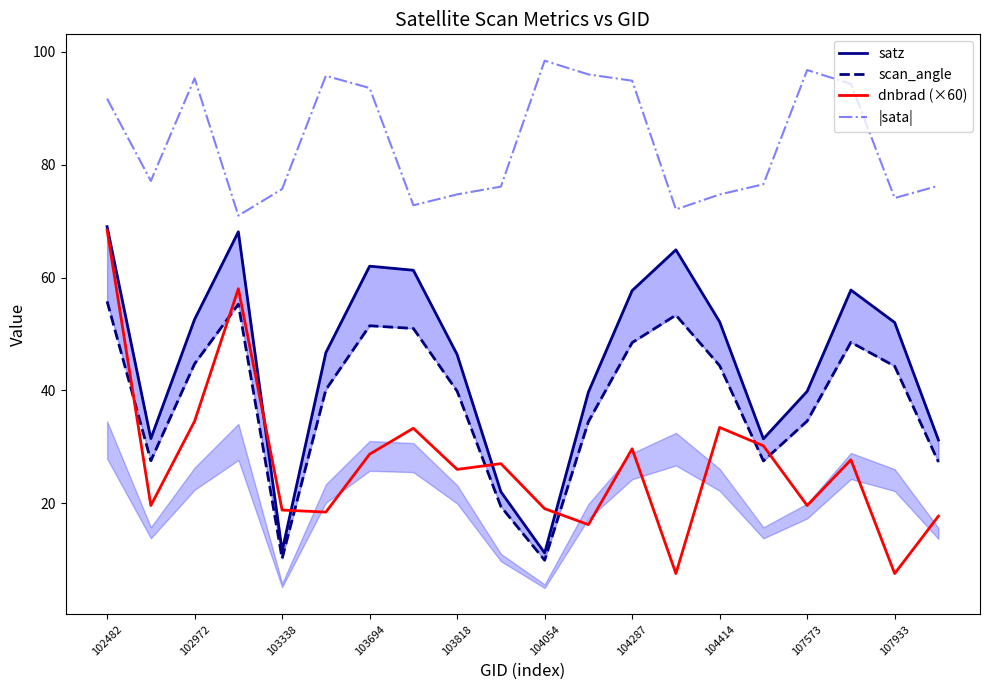

What is the highest value of the scan_angle series?

55.8